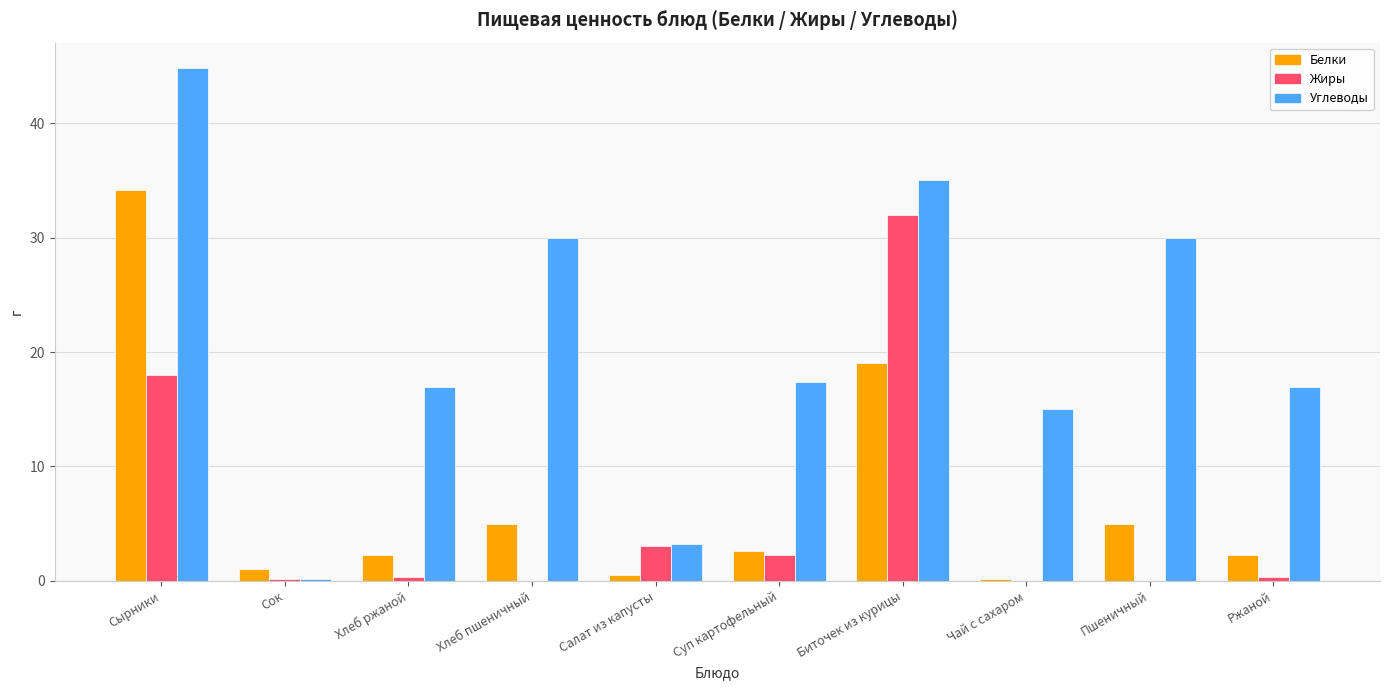

What is the total value across all series at Сырники?

97.0